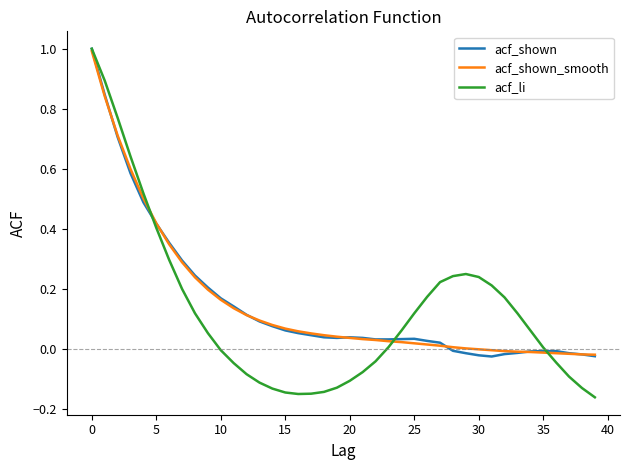

Which series has the widest spread of values?

acf_li